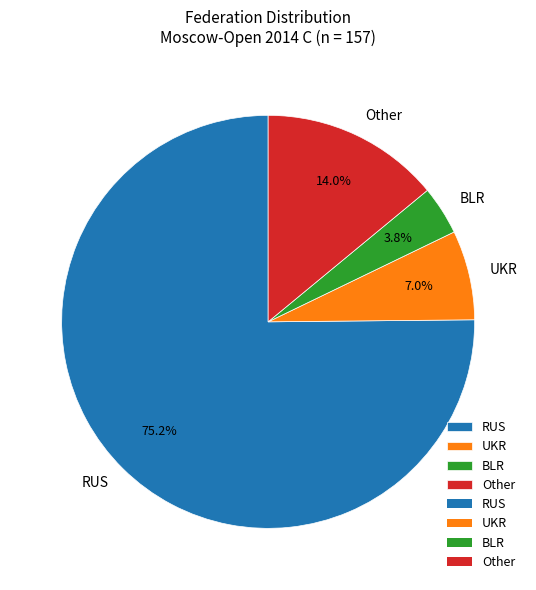

How much of the chart is everything except BLR?

96.2%